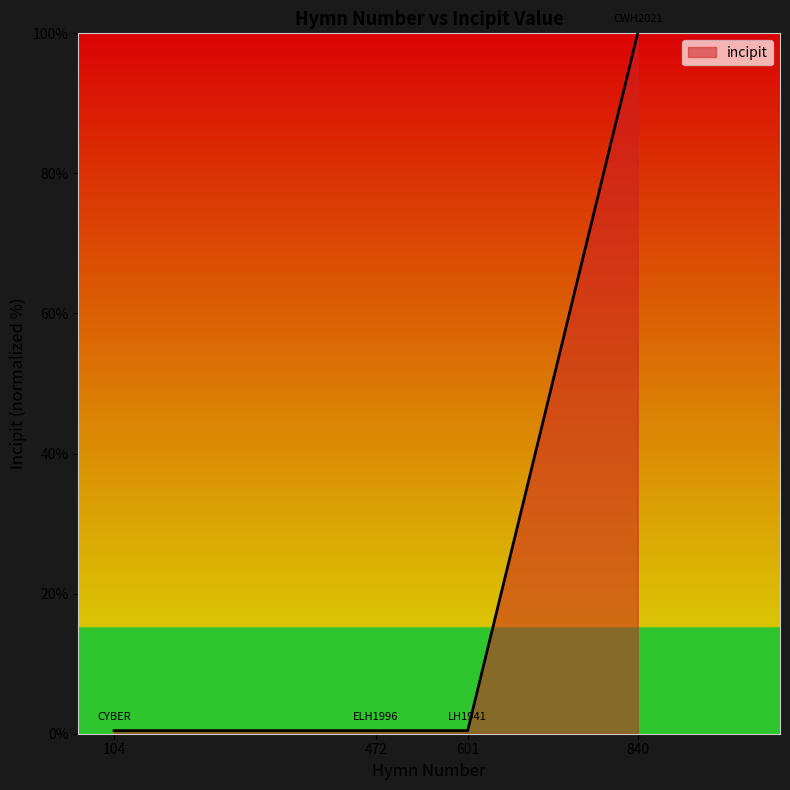

Does the chart display data point markers on the line(s)?

No